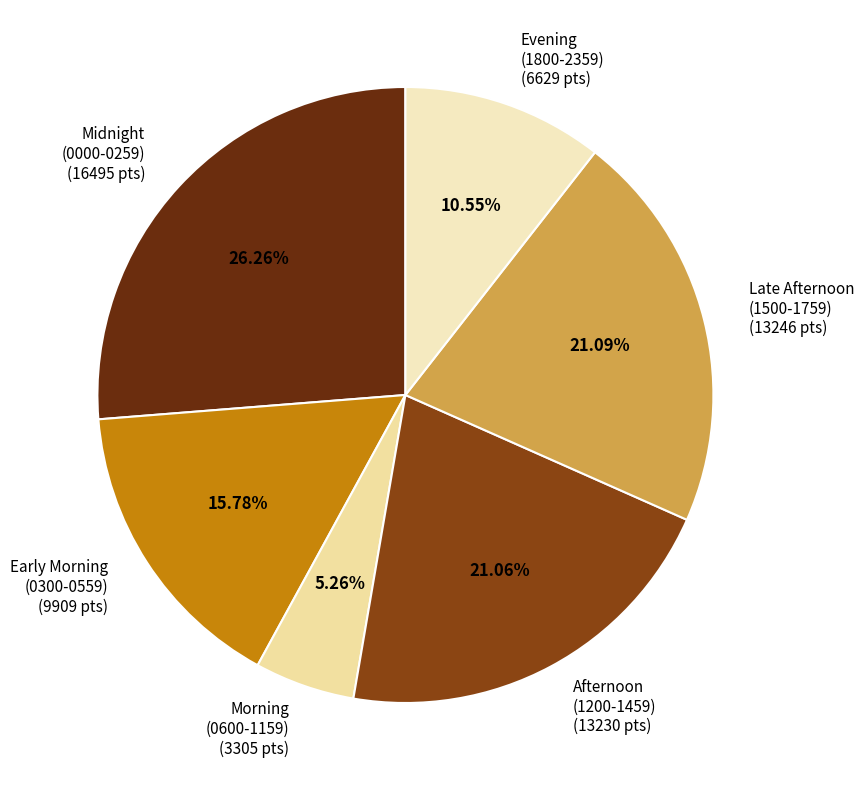

How many slices are in this pie chart?

6